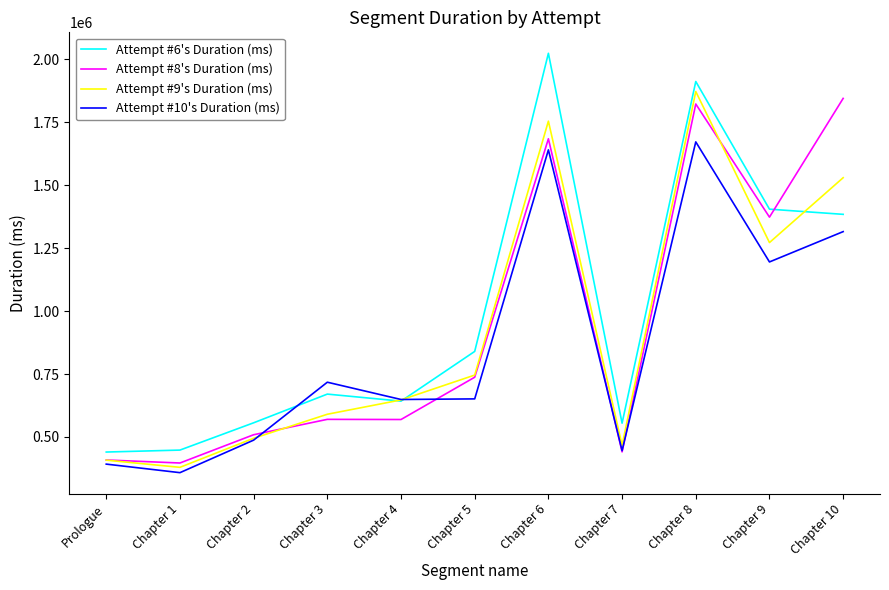

How many intersections are there between Attempt #6's Duration (ms) and Attempt #8's Duration (ms)?

1